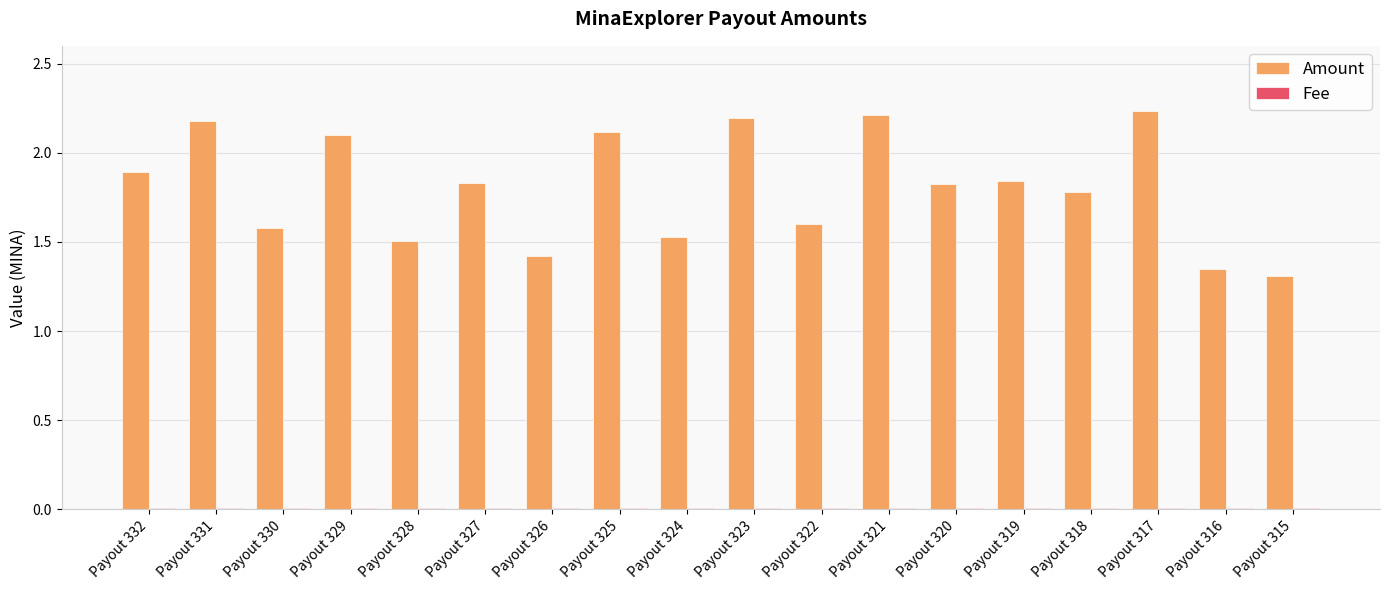

How many groups of bars are there?

18